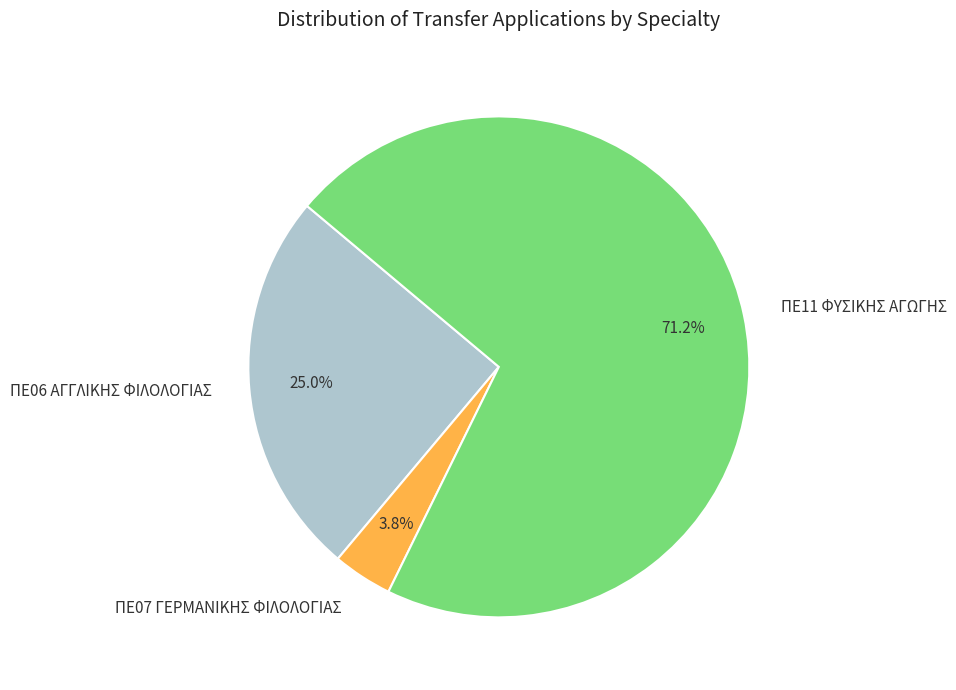

What portion of the pie excludes ΠΕ11 ΦΥΣΙΚΗΣ ΑΓΩΓΗΣ?

28.8%